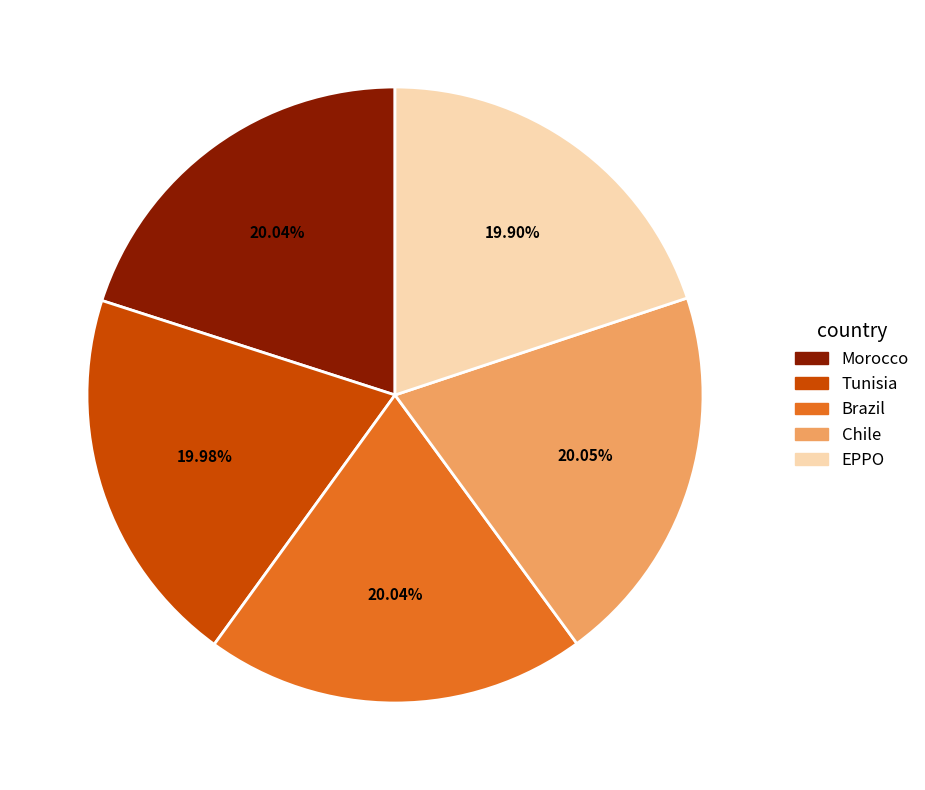

The Brazil slice represents 20% of the pie. True or false?

True